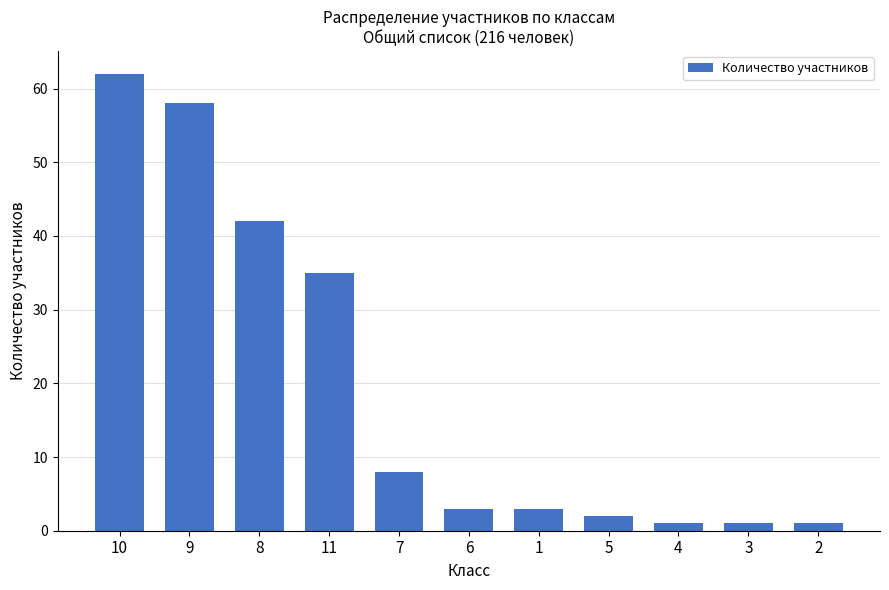

Reading right to left, transcribe all the data shown in this chart.

2=1	3=1	4=1	5=2	1=3	6=3	7=8	11=35	8=42	9=58	10=62